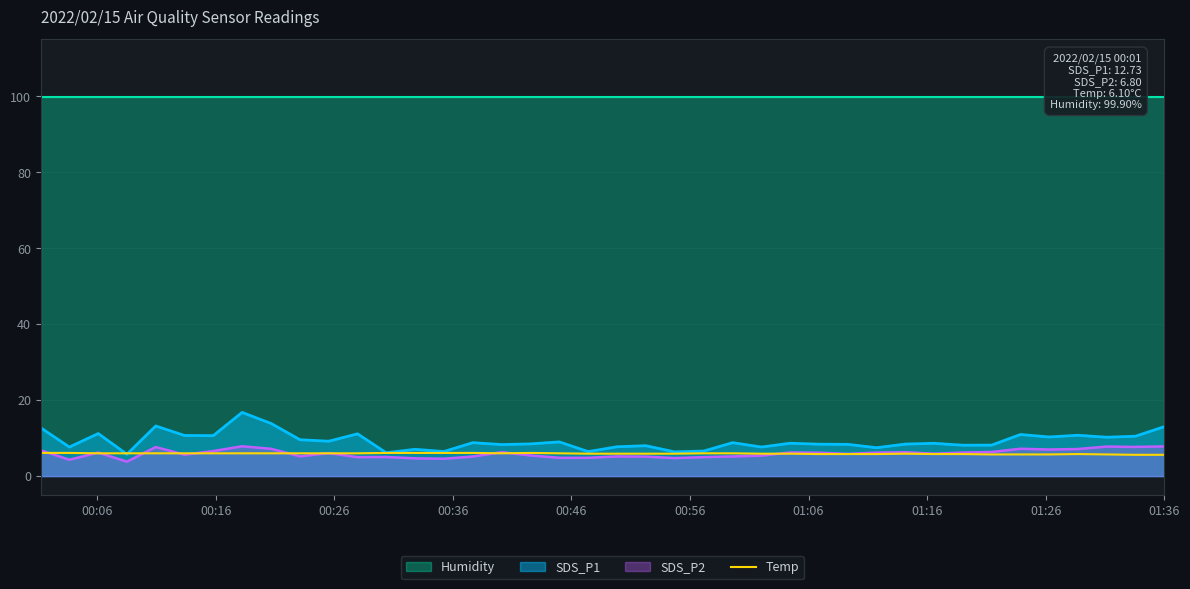

What is the lowest value of the SDS_P1 series?

5.8